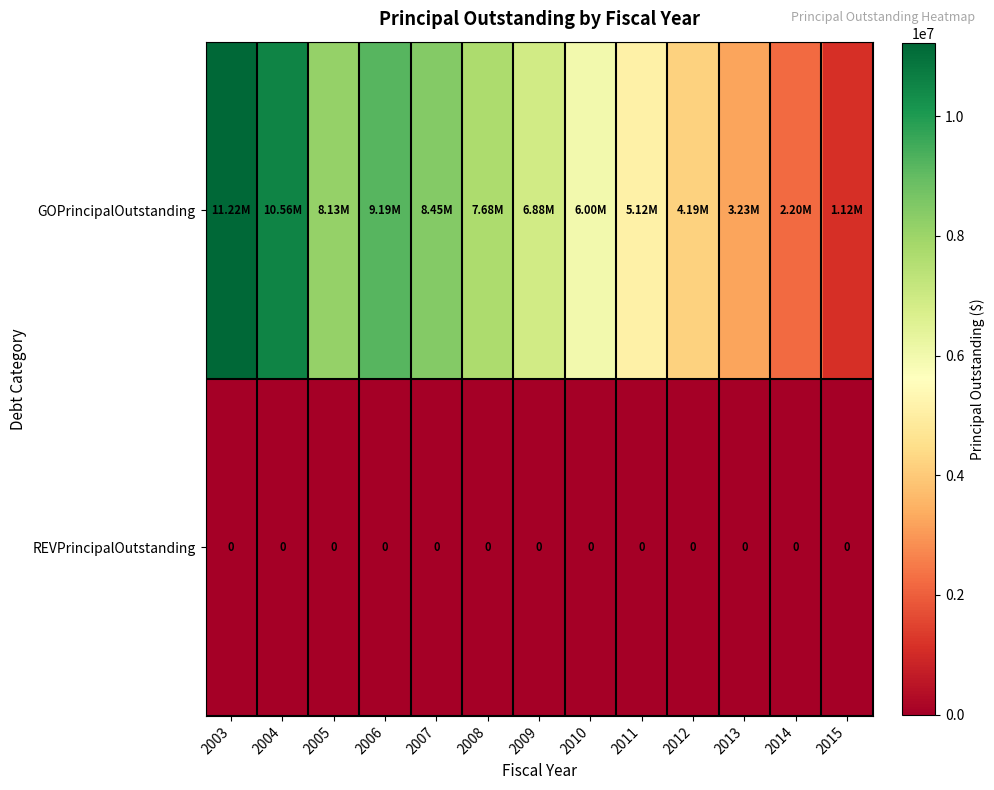

Rank the series by their maximum value, from highest to lowest.

GOPrincipalOutstanding, REVPrincipalOutstanding